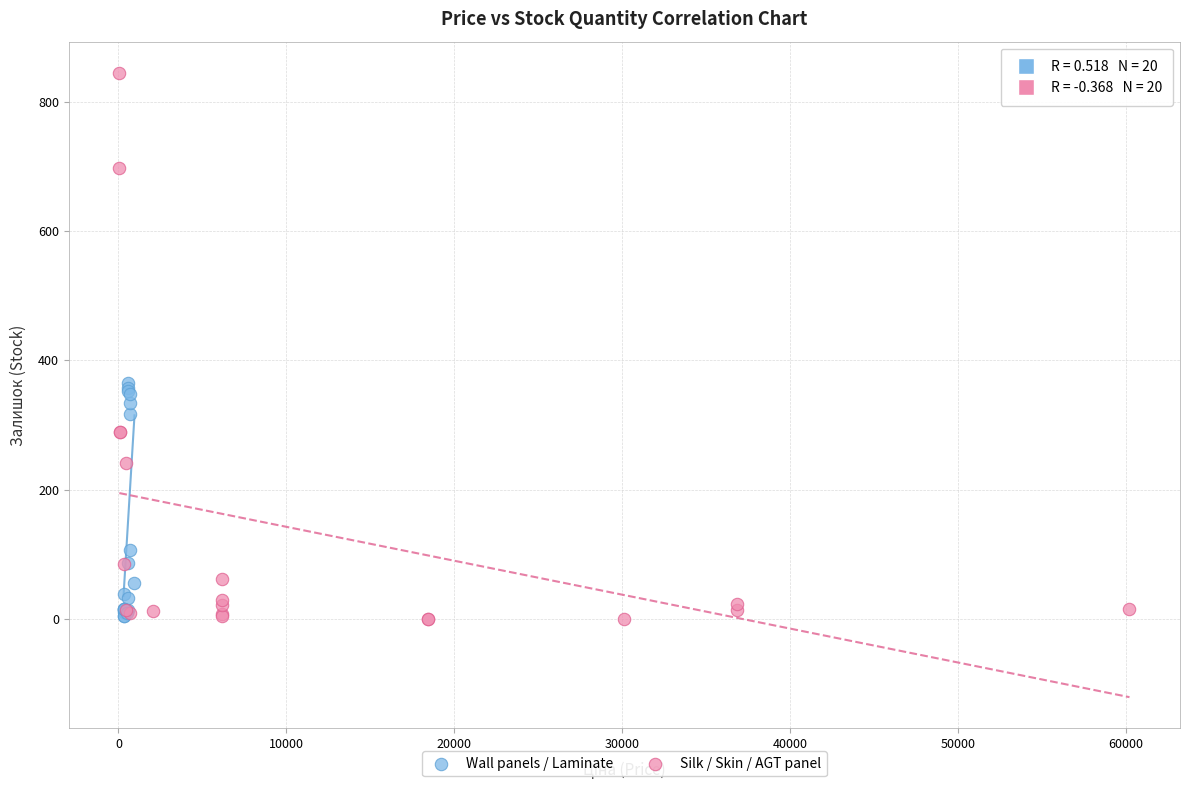

Which series has the largest Y range (max minus min)?

Silk / Skin / AGT panel